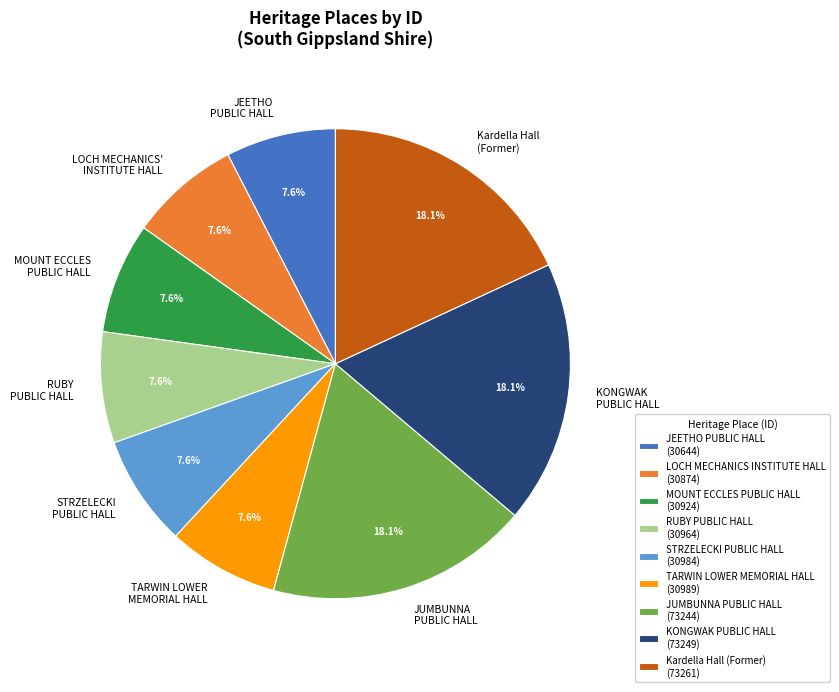

Approximately how many times larger is the value at Kardella Hall (Former) compared to LOCH MECHANICS' INSTITUTE HALL?

2.4